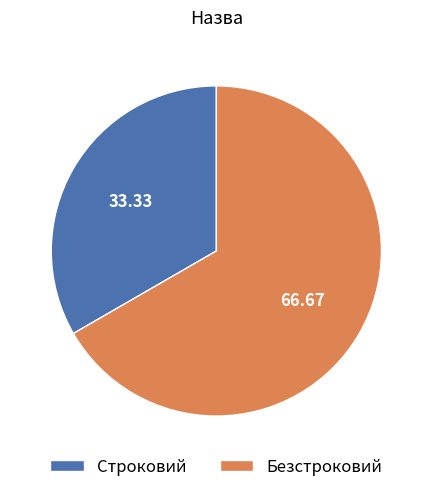

Approximately how many times larger is the value at Безстроковий compared to Строковий?

2.0